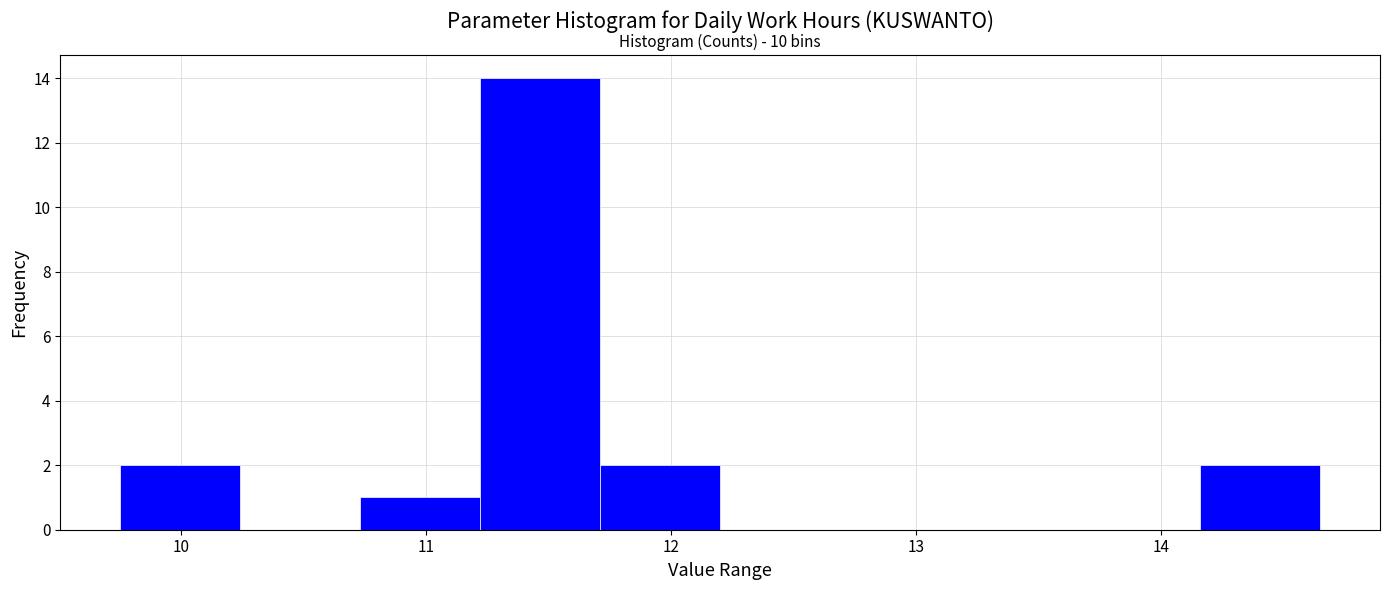

Which range on the x-axis has the tallest bar?

11.22 to 11.71